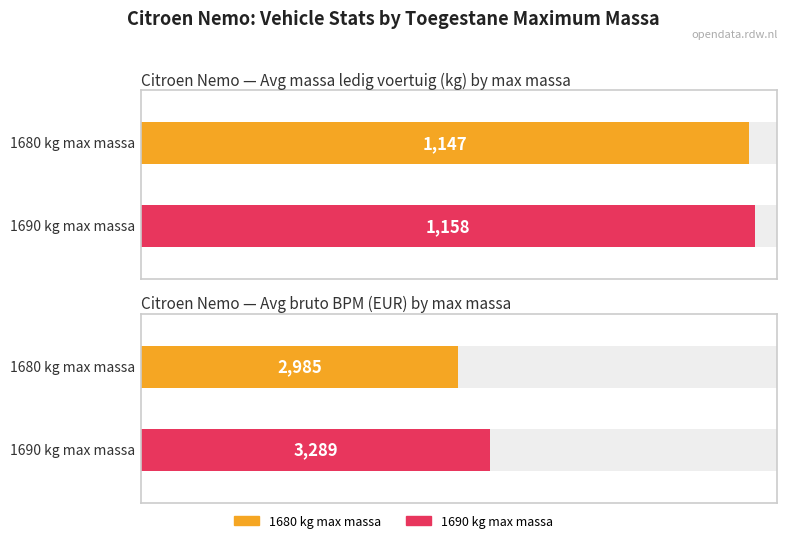

How many series are shown in this chart?

2